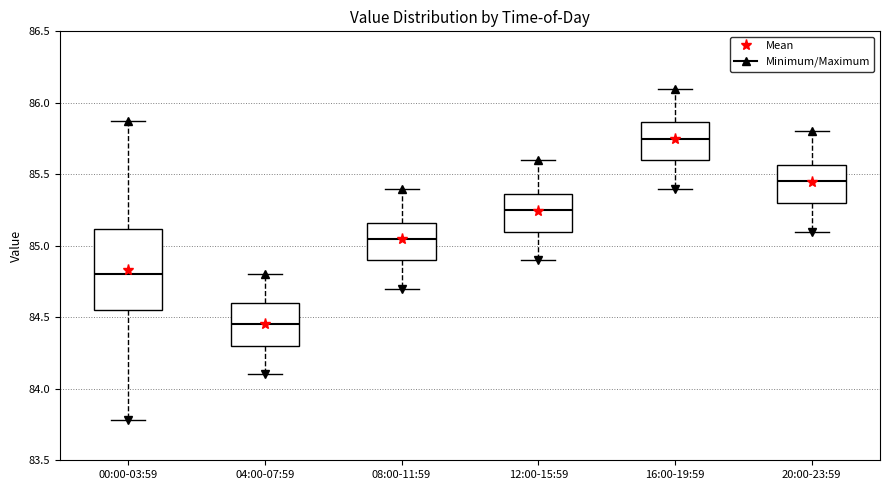

Reading left to right, read every box against the y-axis: the position of its median line, the range the box covers, and the ends of its whiskers. The values are not printed on the chart, so give them approximately, as read against the axis.

00:00-03:59: median 84.80, box 84.55 to 85.10, whiskers 83.80 to 85.85
04:00-07:59: median 84.45, box 84.30 to 84.60, whiskers 84.10 to 84.80
08:00-11:59: median 85.05, box 84.90 to 85.15, whiskers 84.70 to 85.40
12:00-15:59: median 85.25, box 85.10 to 85.35, whiskers 84.90 to 85.60
16:00-19:59: median 85.75, box 85.60 to 85.85, whiskers 85.40 to 86.10
20:00-23:59: median 85.45, box 85.30 to 85.55, whiskers 85.10 to 85.80